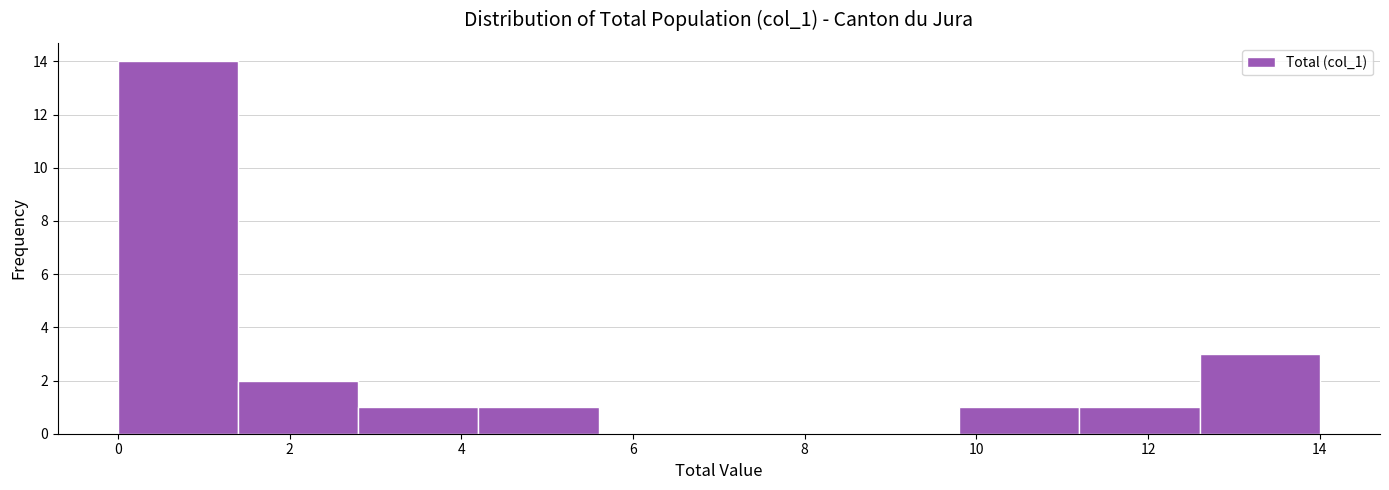

Over which range of the x-axis is the bar tallest?

0.0 to 1.4